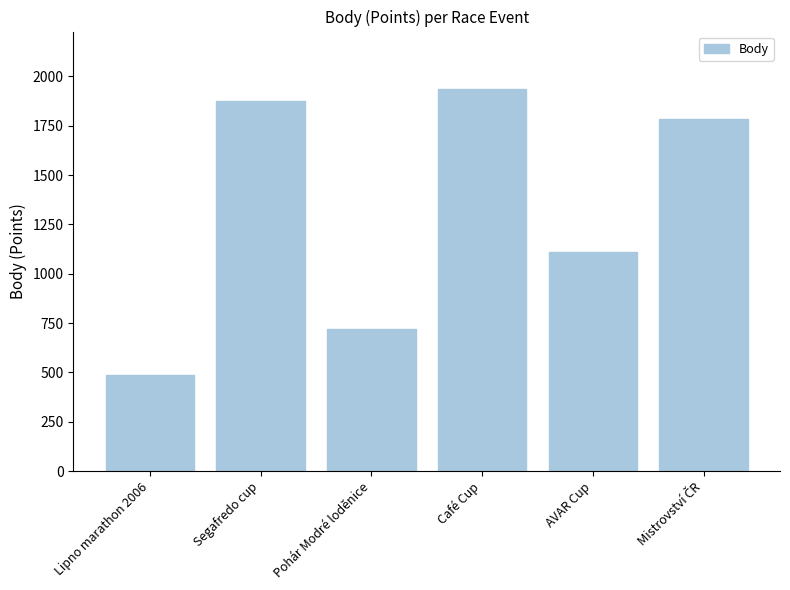

Approximately how many times larger is the value at Café Cup compared to Lipno marathon 2006?

4.0